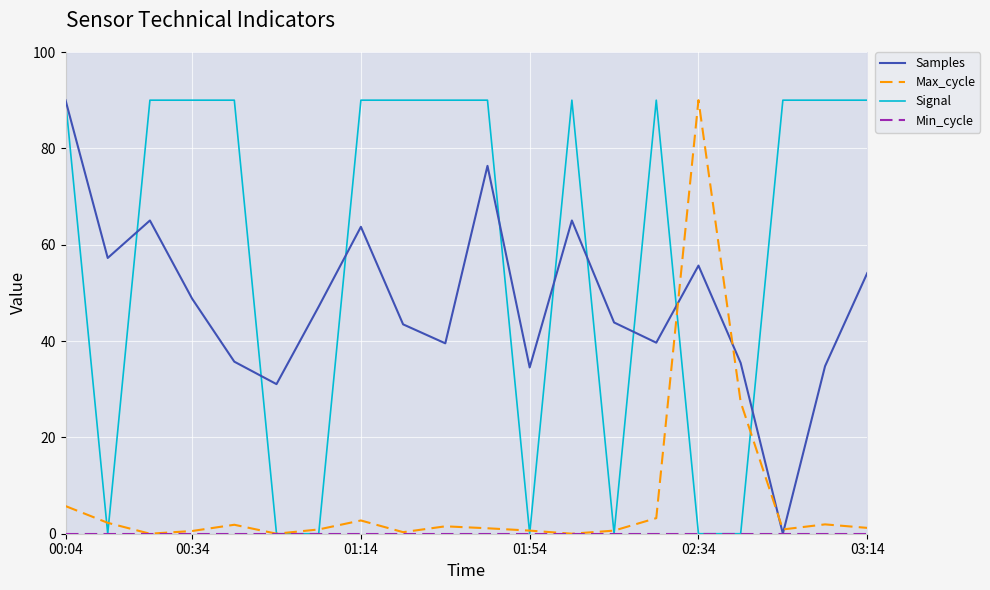

Reading left to right, what are all the values shown in this chart?

Samples: 90.0	57.2	65.0	48.8	35.7	31.1	47.1	63.7	43.5	39.5	76.4	34.5	65.0	43.9	39.7	55.7	35.5	0.0	34.8	54.1
Max_cycle: 5.7	2.3	0.0	0.6	1.9	0.0	0.9	2.7	0.3	1.5	1.1	0.6	0.0	0.6	3.2	90.0	27.3	0.9	1.9	1.2
Signal: 90.0	0.0	90.0	90.0	90.0	0.0	0.0	90.0	90.0	90.0	90.0	0.0	90.0	0.0	90.0	0.0	0.0	90.0	90.0	90.0
Min_cycle: 0.0	0.0	0.0	0.0	0.0	0.0	0.0	0.0	0.0	0.0	0.0	0.0	0.0	0.0	0.0	0.0	0.0	0.0	0.0	0.0